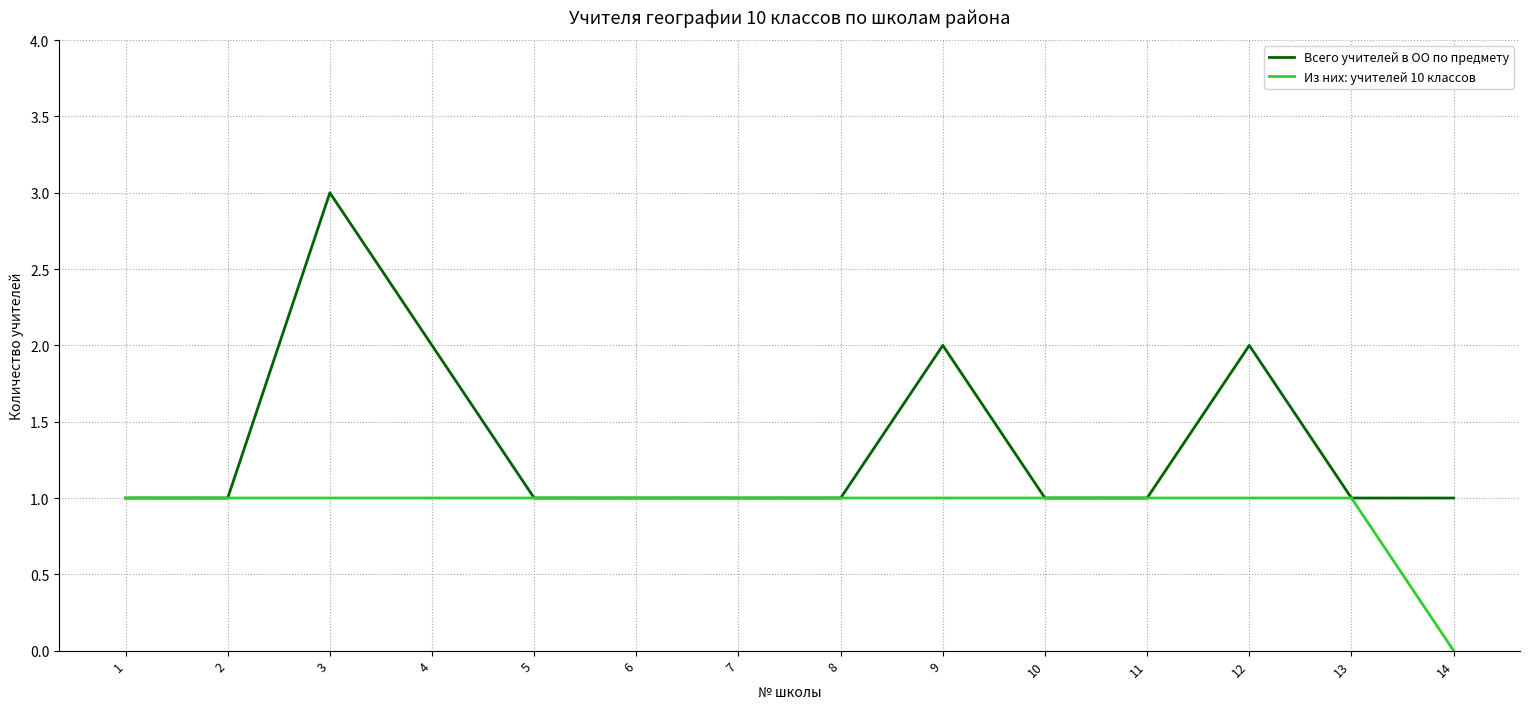

How many distinct data groups are displayed?

2